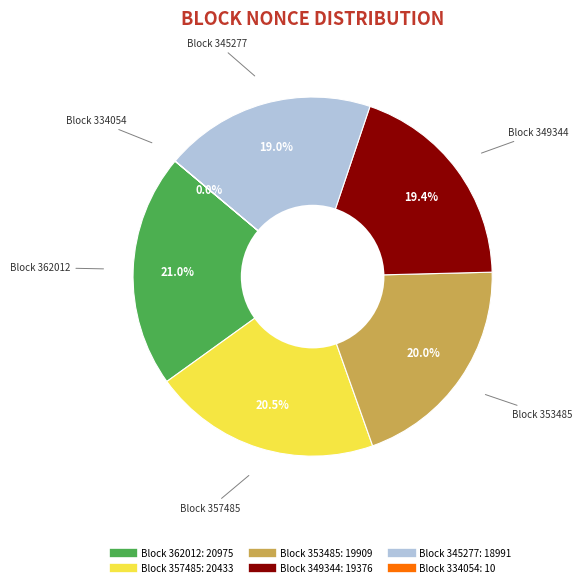

Does any single category account for the majority?

No